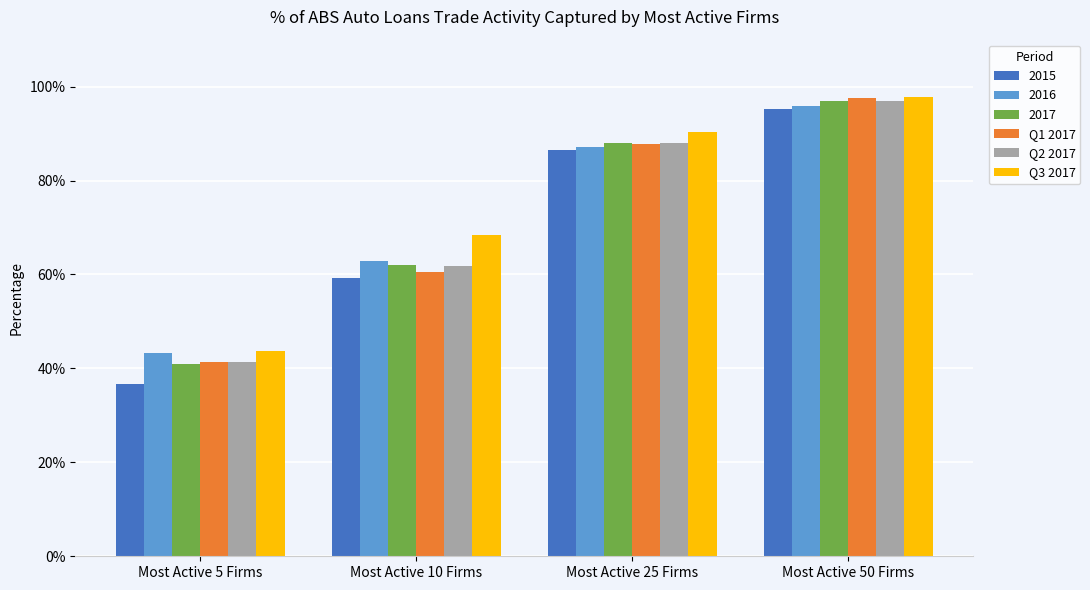

At which label does Q2 2017 reach its minimum?

Most Active 5 Firms